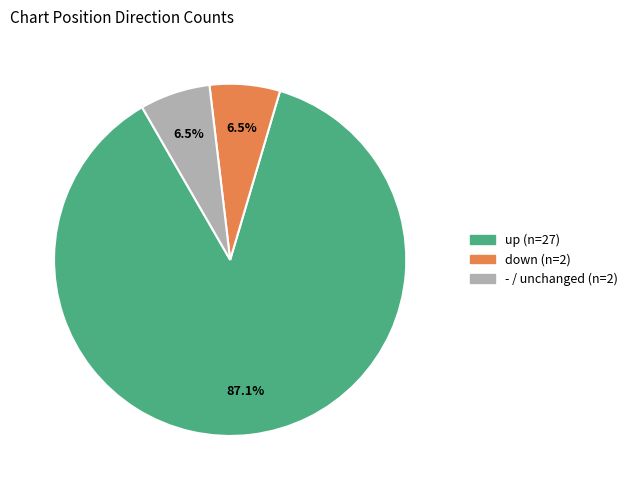

Do down and up together represent more than half of the pie?

Yes